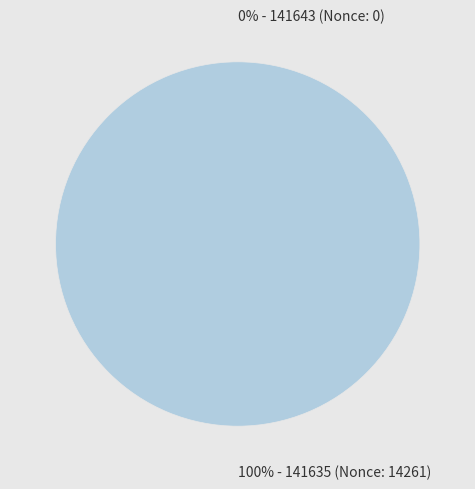

What is the majority slice?

141635 (Nonce: 14261)